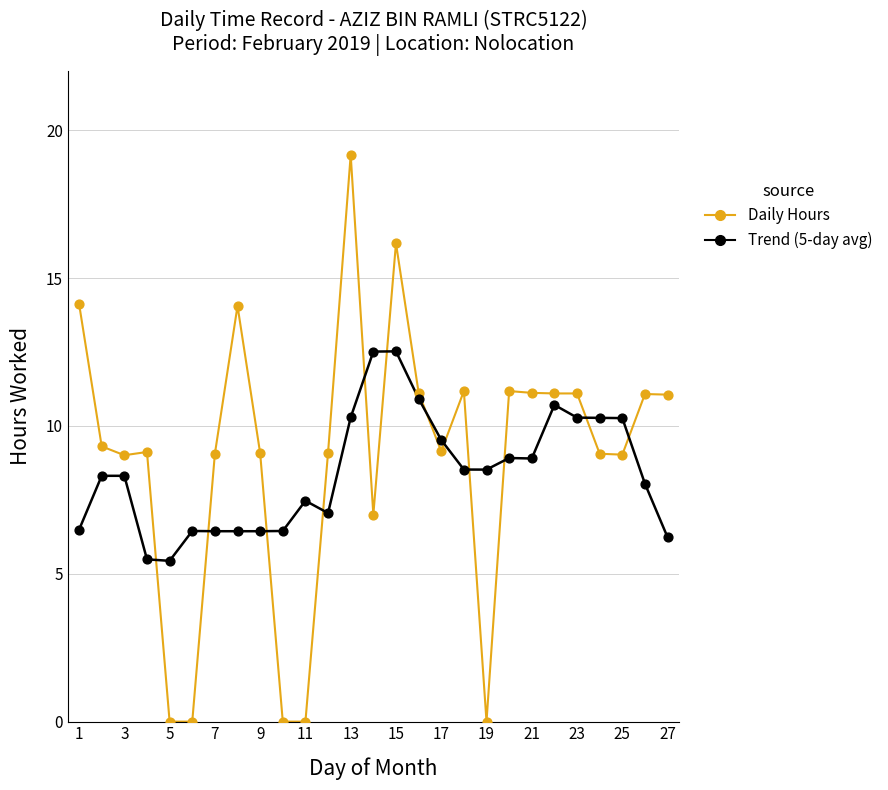

Which series has the largest range (max minus min)?

Daily Hours